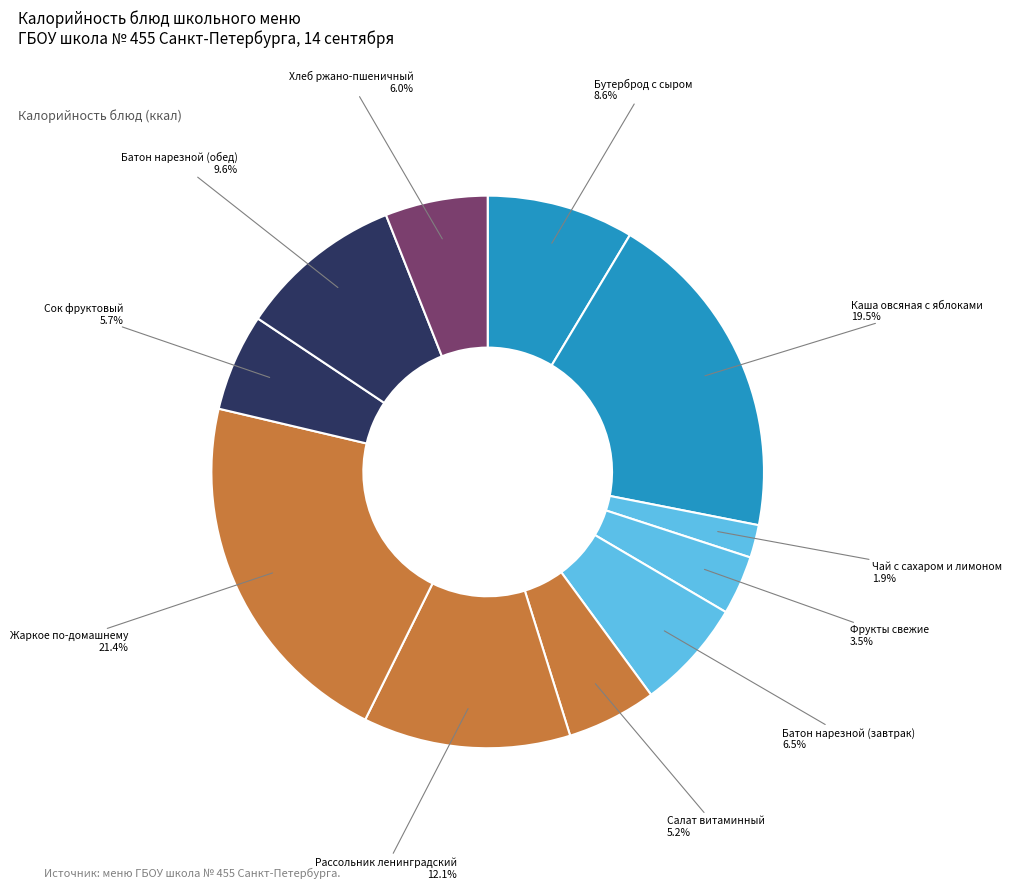

The Чай с сахаром и лимоном slice represents 2% of the pie. True or false?

True